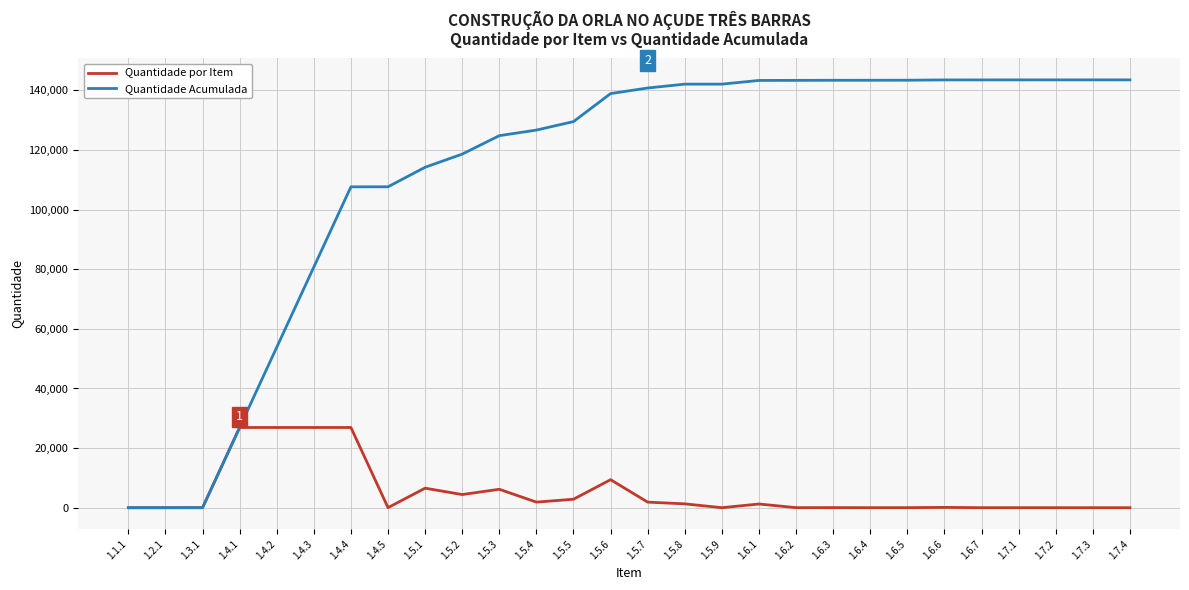

The value of Quantidade Acumulada at 1.6.3 is 143390.9. True or false?

True